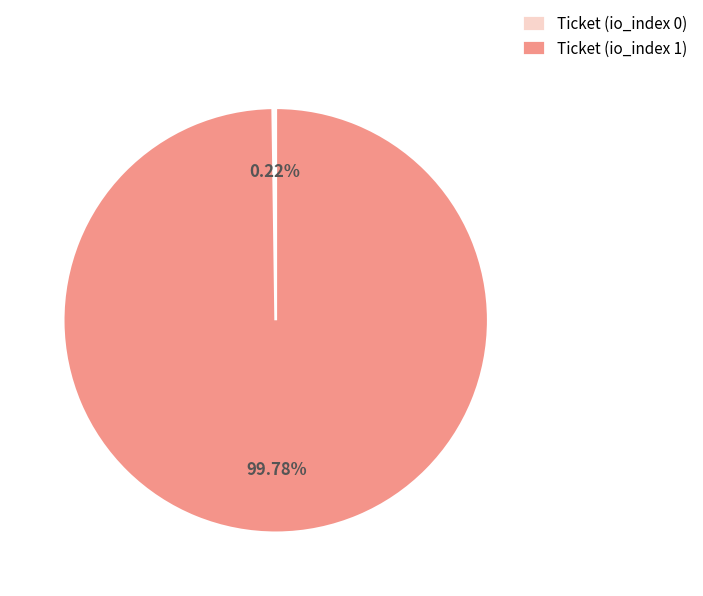

To the nearest percent, what portion does Ticket (io_index 1) represent?

100%